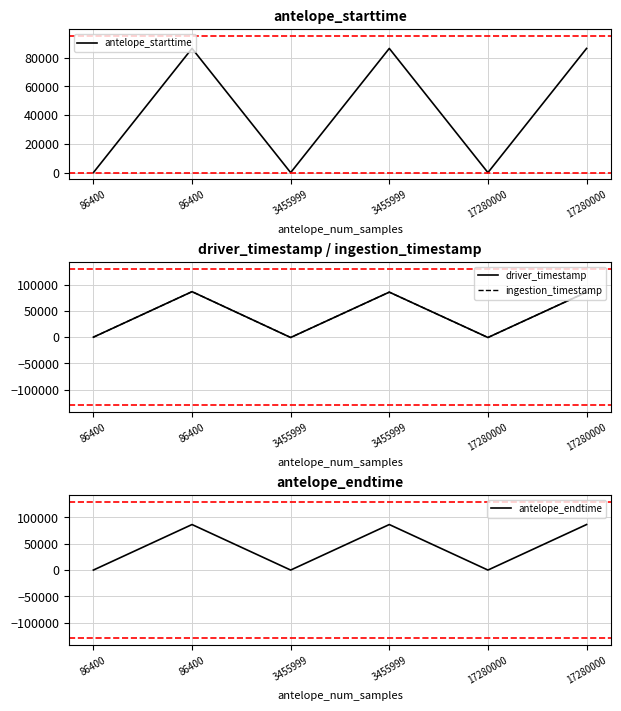

Reading left to right, transcribe all the data shown in this chart.

antelope_starttime: 0.0	86400.0	0.0	86400.0	0.0	86400.0
driver_timestamp: 0.0	86700.0	-597.7	85802.1	-599.2	85800.7
ingestion_timestamp: 0.0	86698.0	-595.9	85801.8	-595.9	85801.8
antelope_endtime: 0.0	86400.0	0.0	86400.0	0.0	86400.0